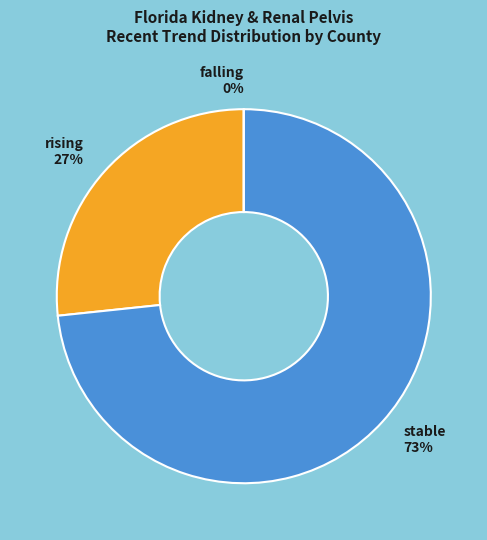

Is rising the majority of the pie?

No